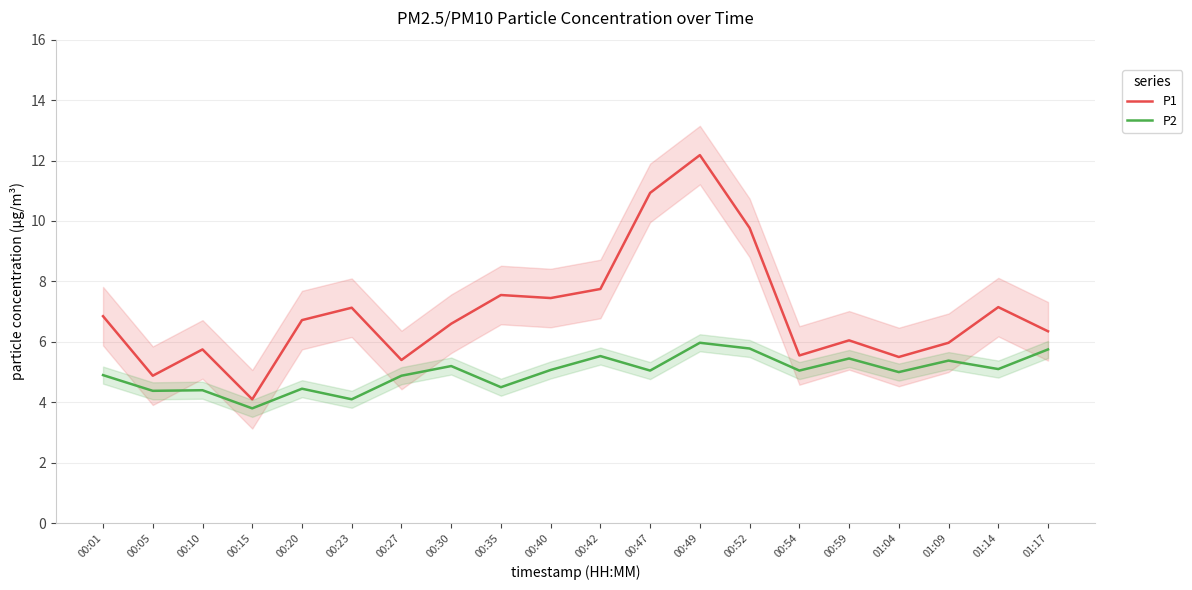

Which series has the widest spread of values?

P1